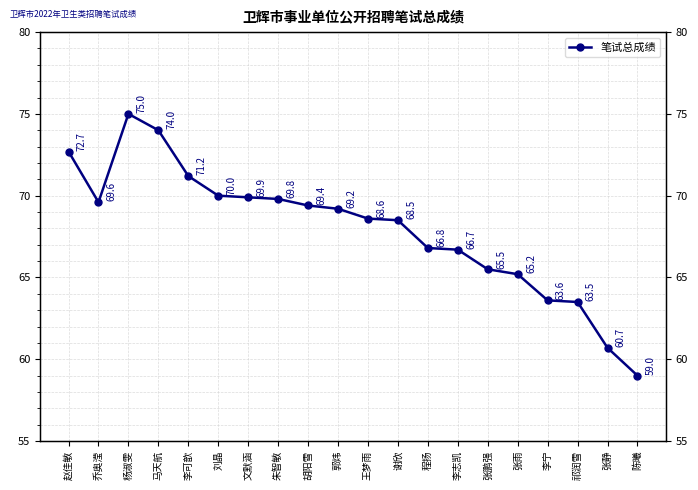

What is the approximate value at 程扬?

66.8